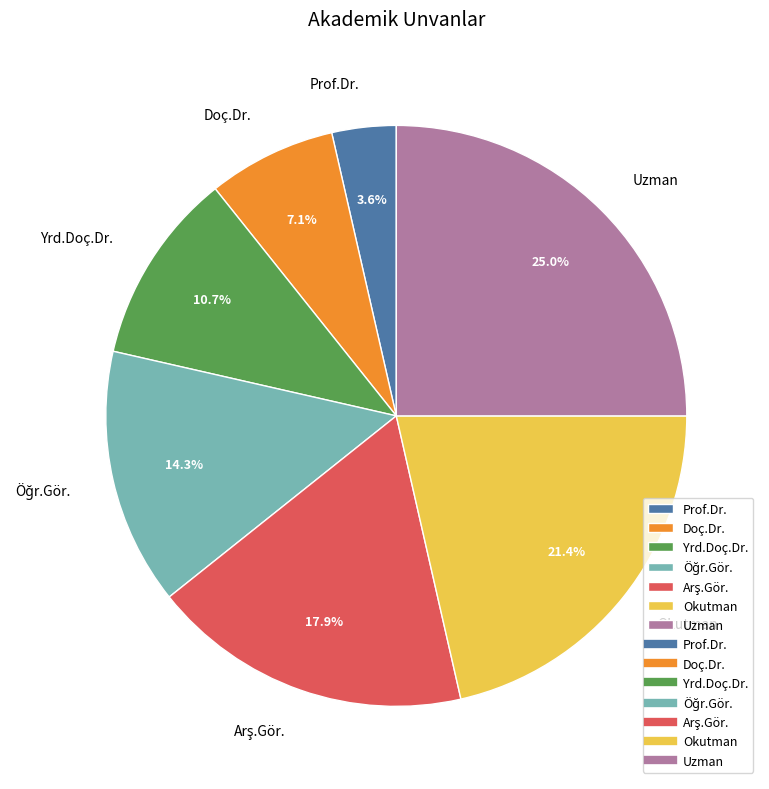

Which slice is the smallest?

Prof.Dr.